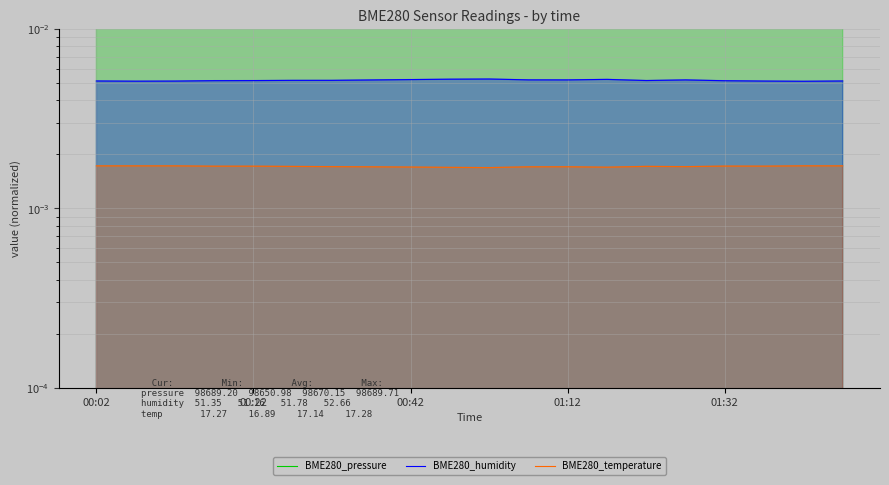

Rank the series by their maximum value, from lowest to highest.

BME280_temperature, BME280_humidity, BME280_pressure